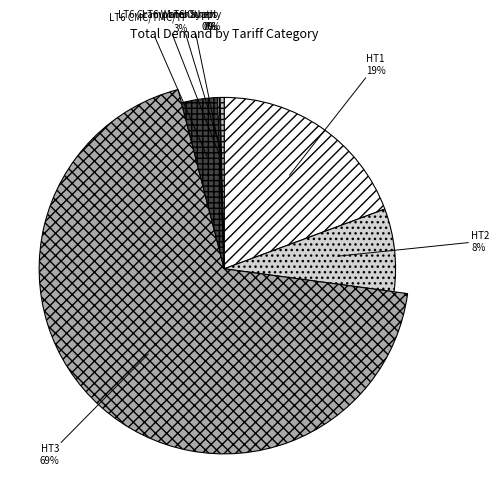

Which category accounts for the majority?

HT3